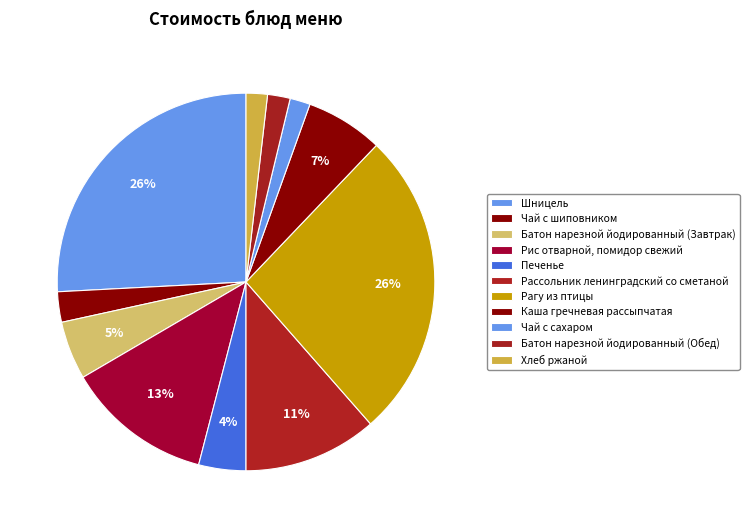

Is it true that Шницель is 39% of the pie?

False